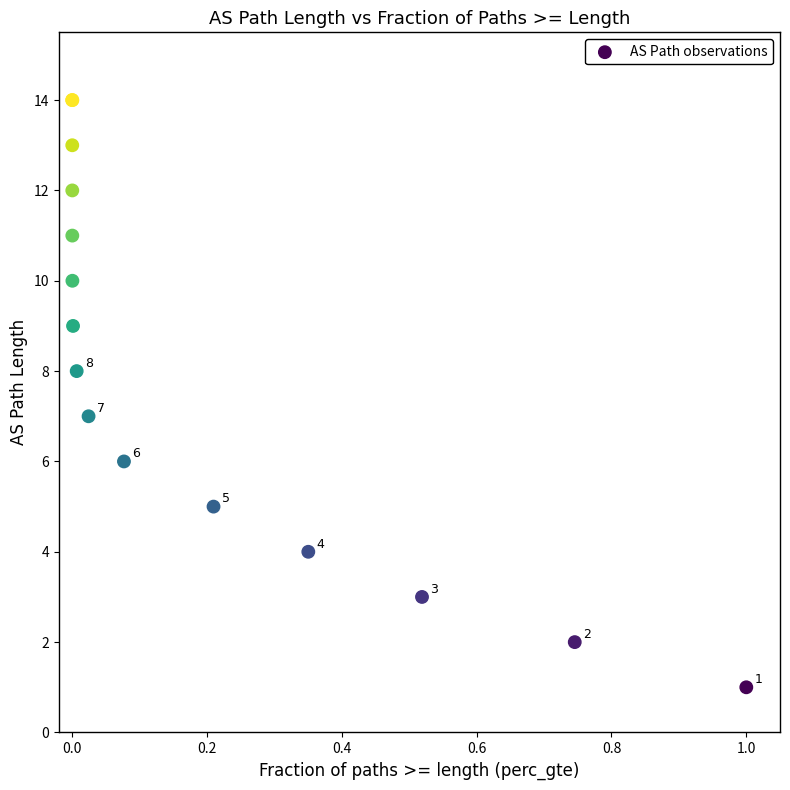

What Y value in the scatter plot is closest to 7?

7